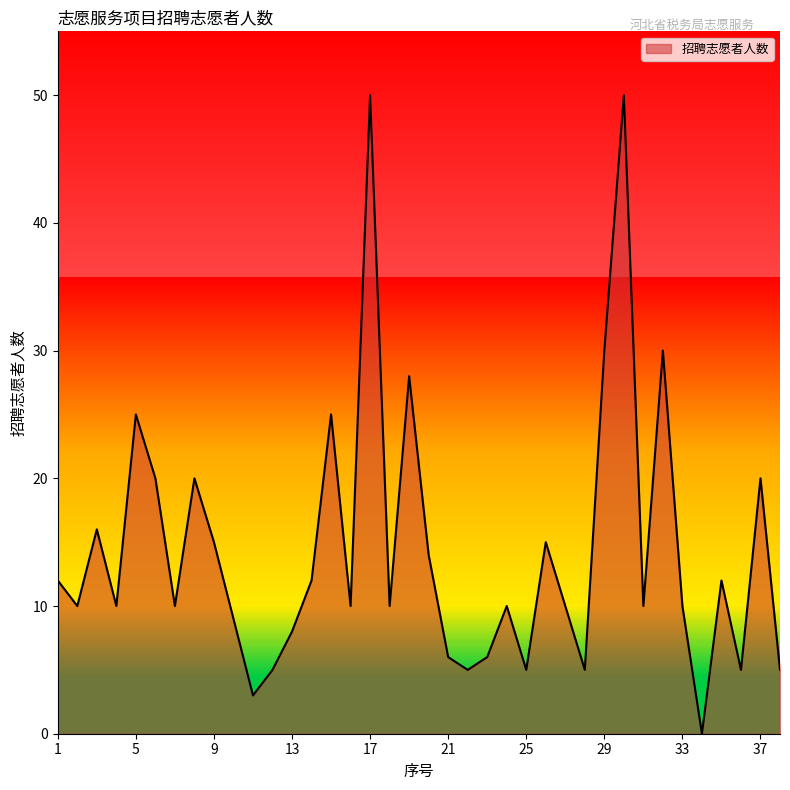

Reading left to right, what are all the values shown in this chart?

12	10	16	10	25	20	10	20	15	9	3	5	8	12	25	10	50	10	28	14	6	5	6	10	5	15	10	5	30	50	10	30	10	0	12	5	20	5